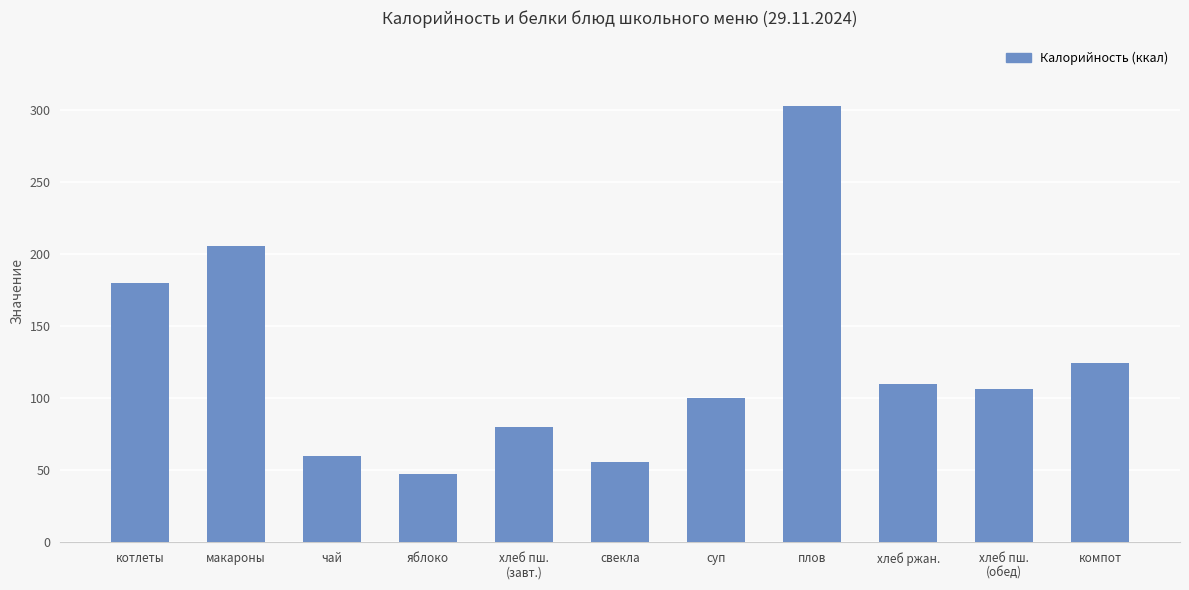

Are the bars grouped side by side (vs. stacked)?

No